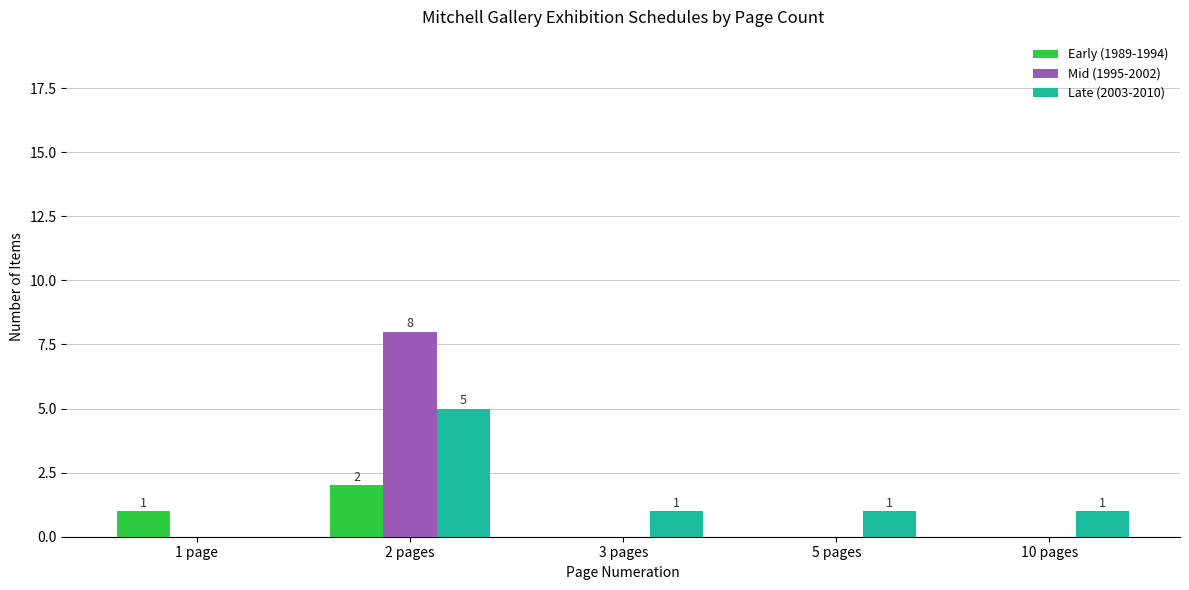

How many groups of bars are there?

5